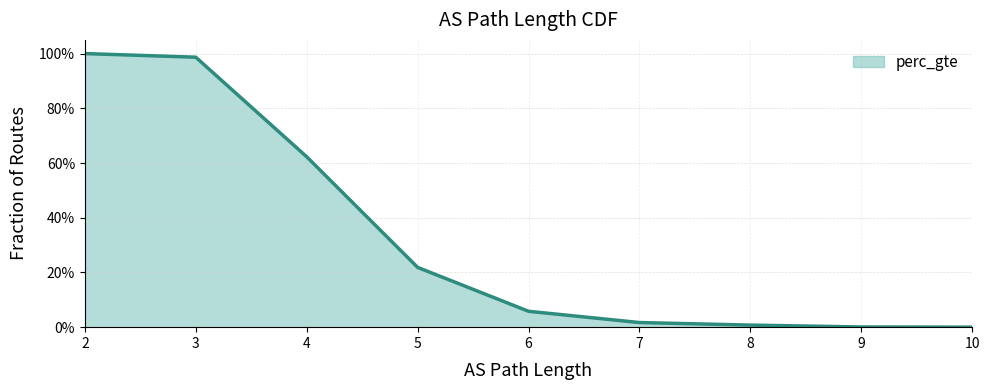

True or false: the data shows 0.0 at 10.

True